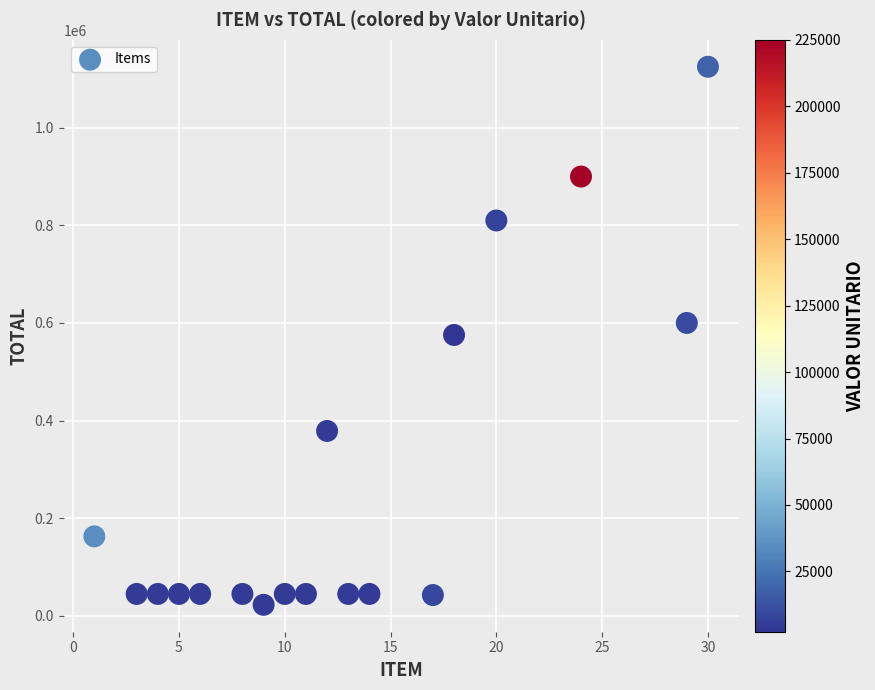

What is the range of X values (max minus min)?

29.0